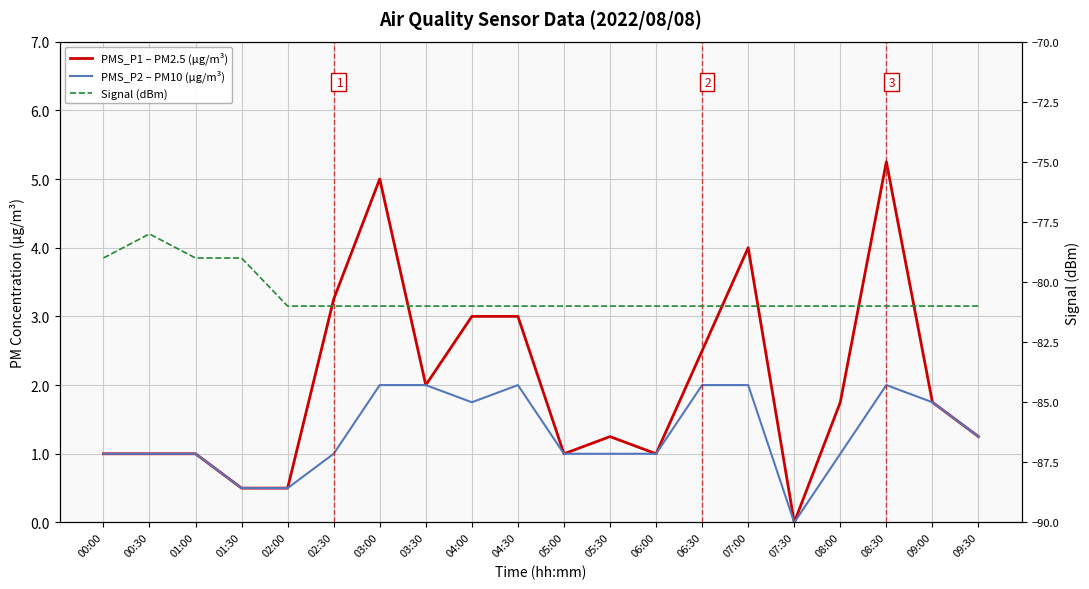

The Signal (dBm) series shows -53.2 at 06:00. True or false?

False